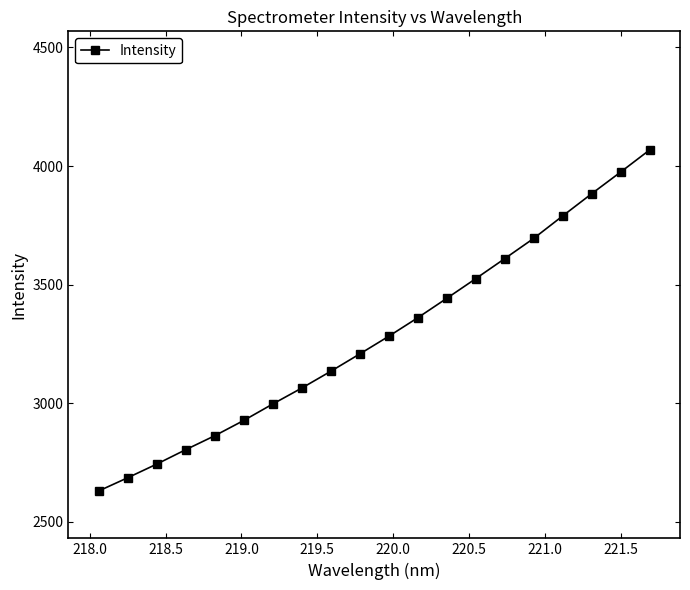

What is the difference between the second highest and minimum values?

1344.5